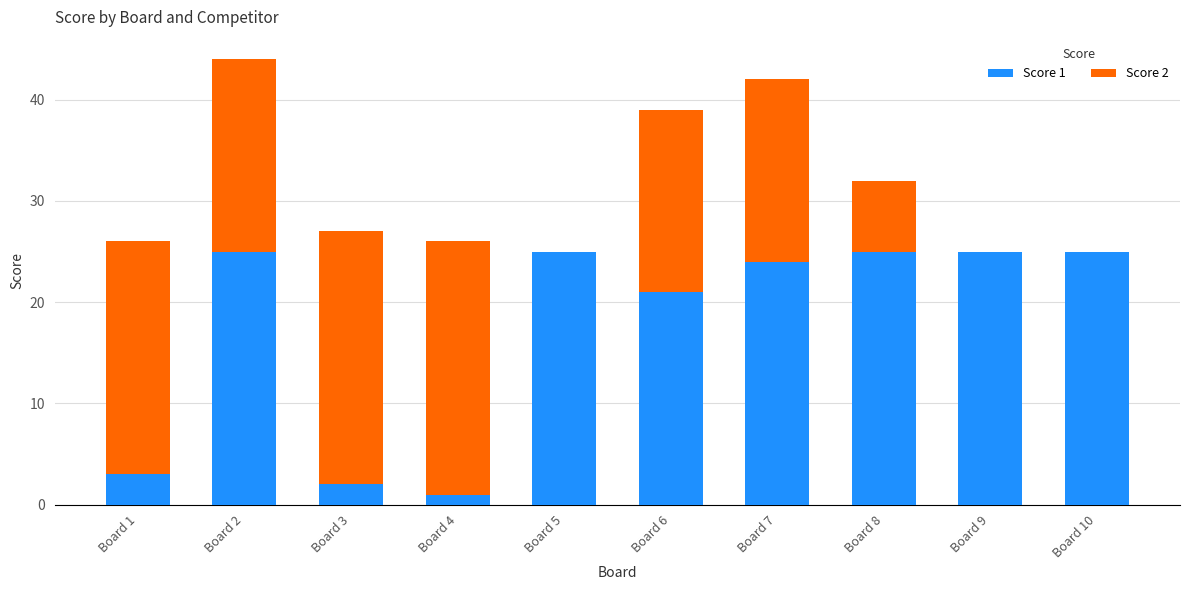

Is it true that Score 1 equals 15 at Board 6?

False